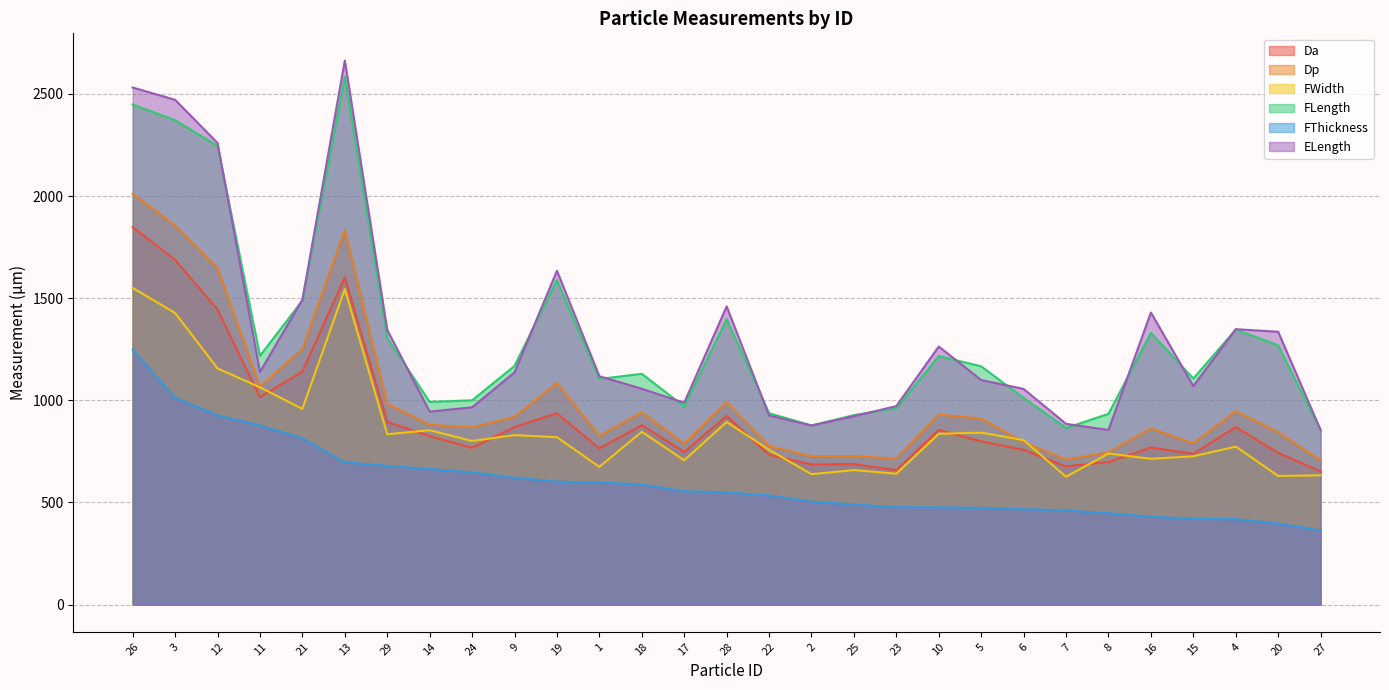

True or false: ELength has a value of 1056.6 at 18.

True